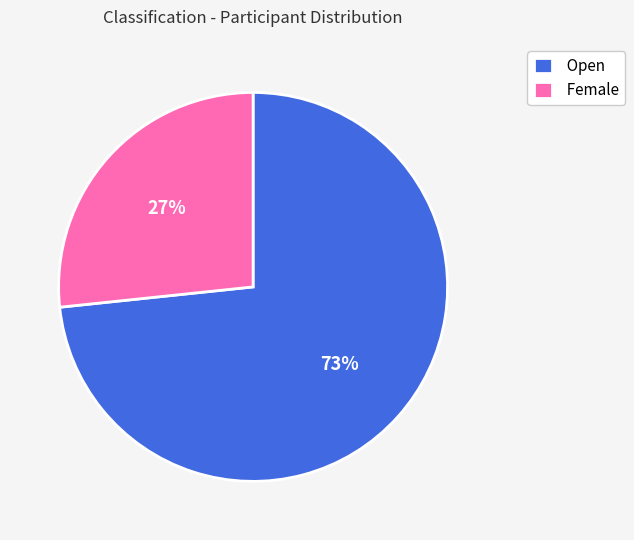

Is it true that Open is 68% of the pie?

False